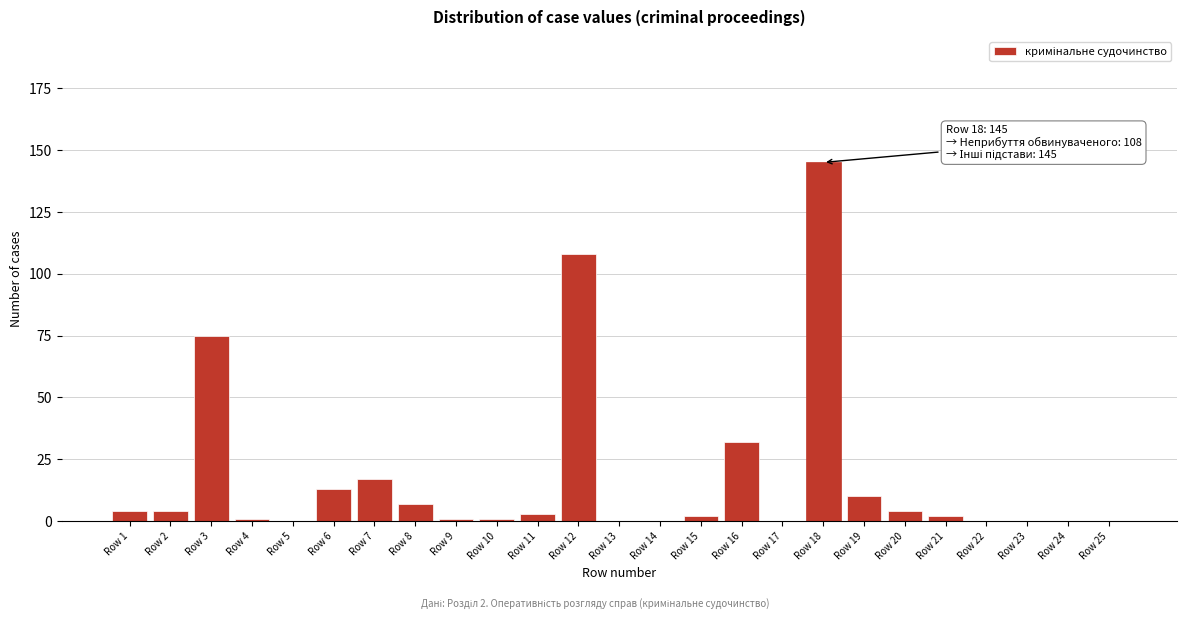

Reading left to right, what are all the values shown in this chart?

Row 1=4	Row 2=4	Row 3=75	Row 4=1	Row 5=0	Row 6=13	Row 7=17	Row 8=7	Row 9=1	Row 10=1	Row 11=3	Row 12=108	Row 13=0	Row 14=0	Row 15=2	Row 16=32	Row 17=0	Row 18=145	Row 19=10	Row 20=4	Row 21=2	Row 22=0	Row 23=0	Row 24=0	Row 25=0